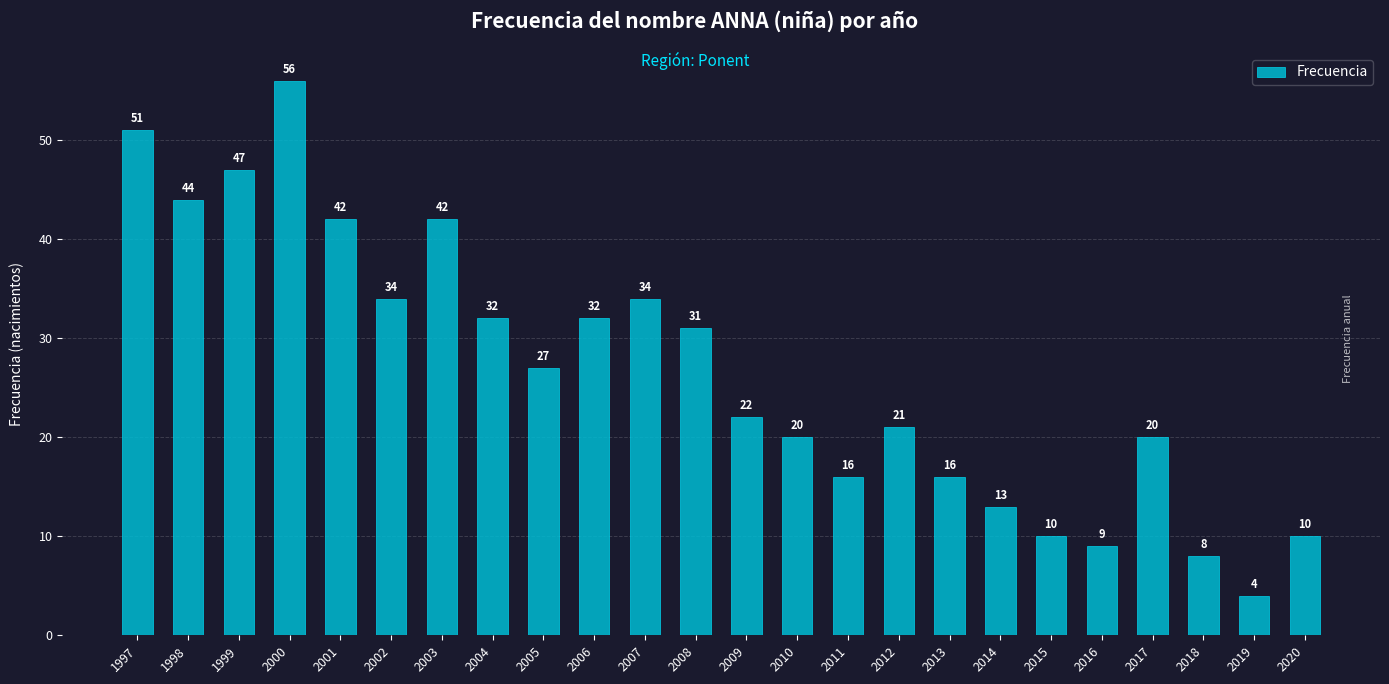

Which has a higher value, 2016 or 2001?

2001